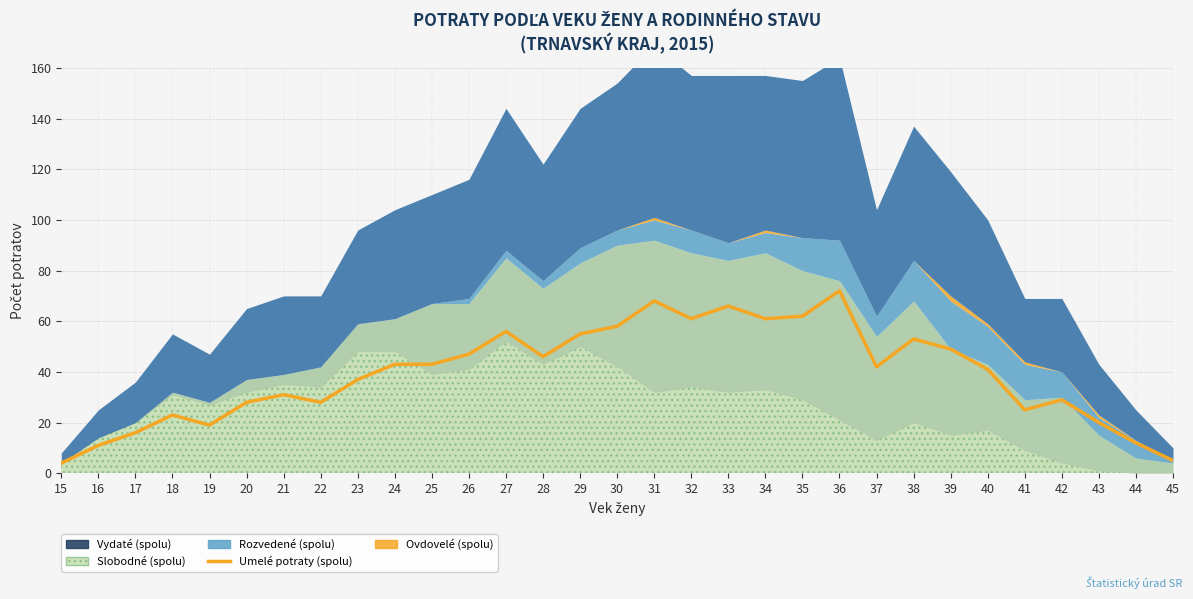

At which label is the value closest to 38?

23